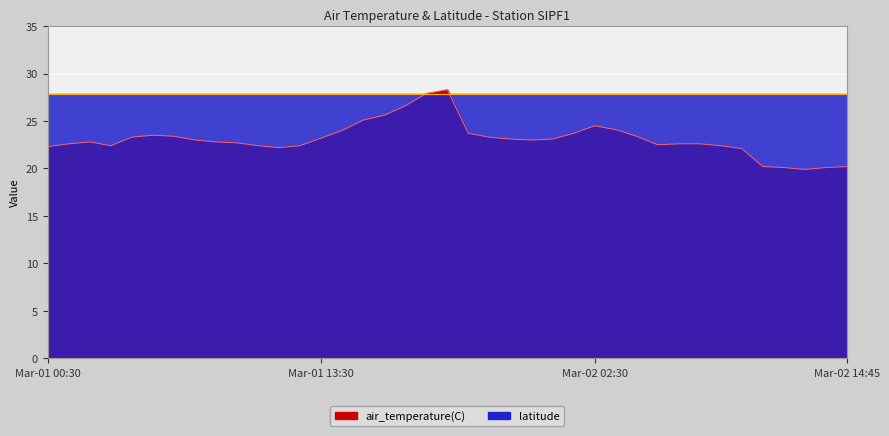

At which label is the value closest to 24?

2021-03-01T14:30